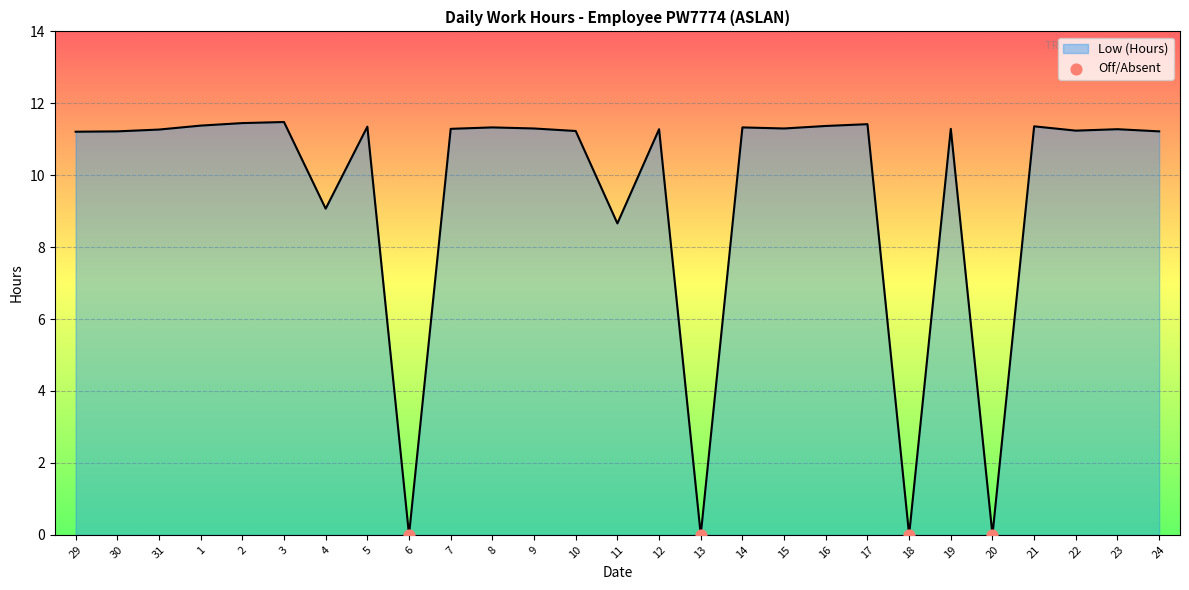

What is the change in value from 5 to 24?

-0.1